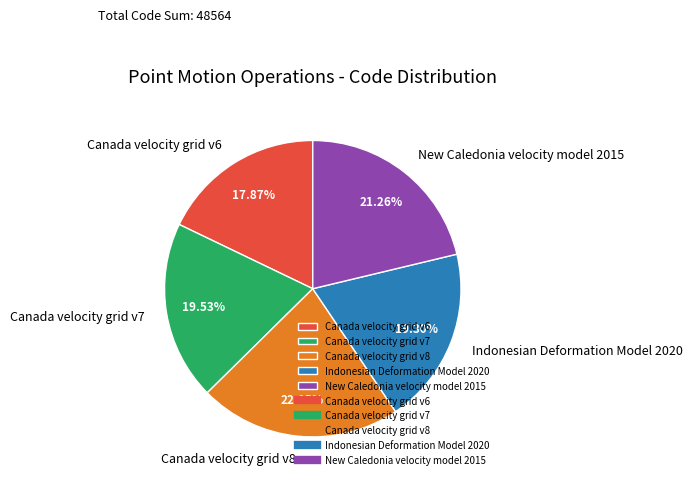

Count the number of slices in the pie.

5